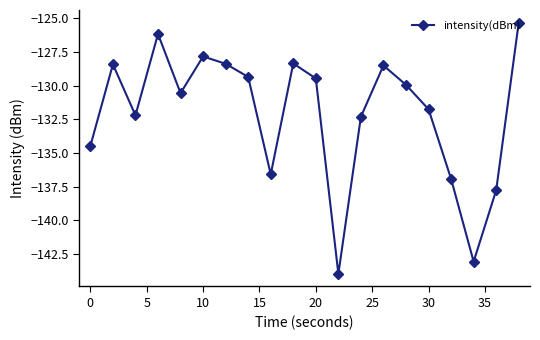

How many points are lower than both their immediate neighbors (excluding endpoints)?

5